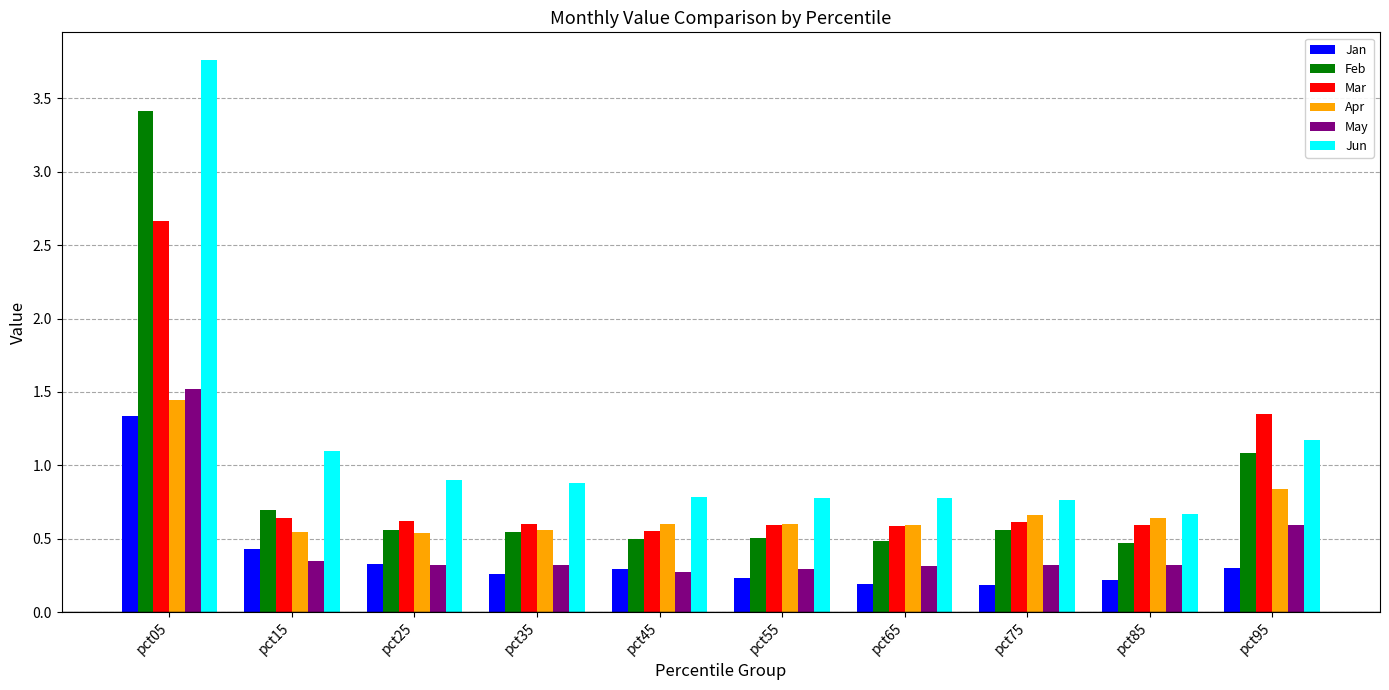

At which category does the chart reach its peak across all series?

pct05